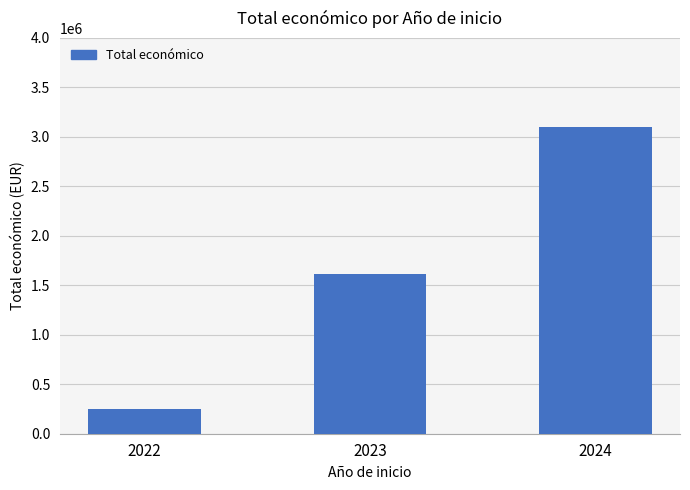

Does the chart contain any negative values?

No